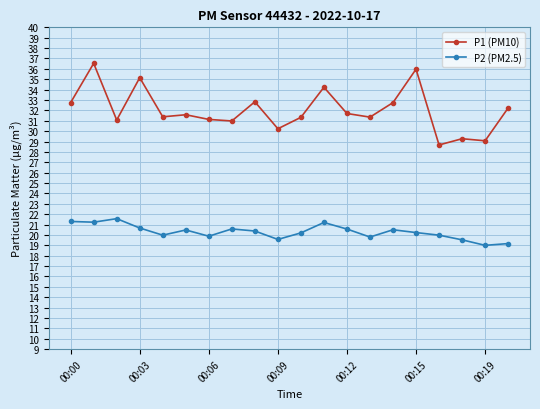

What is the minimum value for P1 (PM10)?

28.7